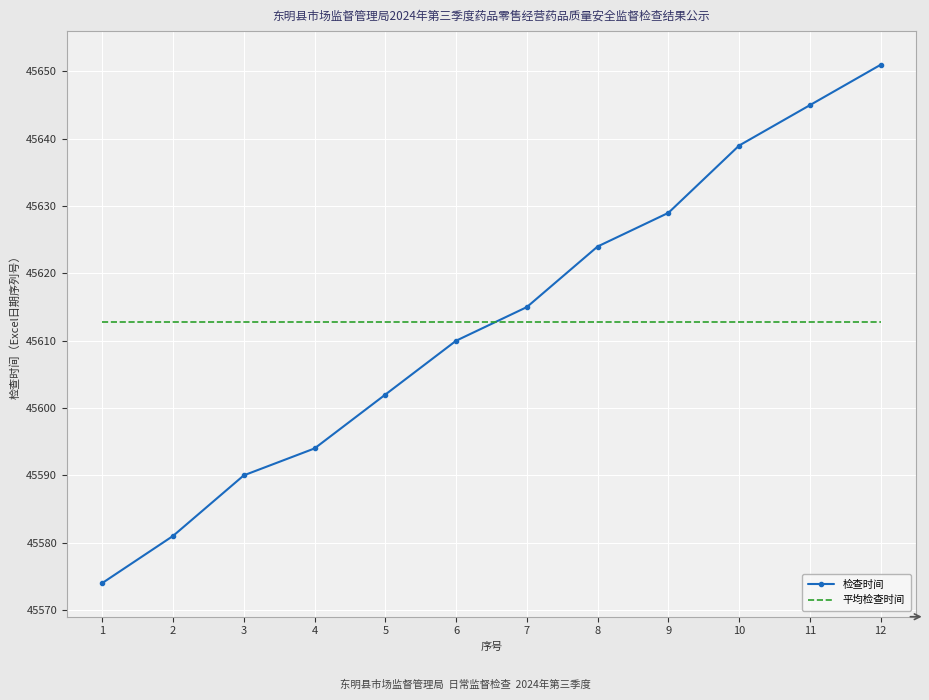

Which series changed the most between 4 and 10?

检查时间